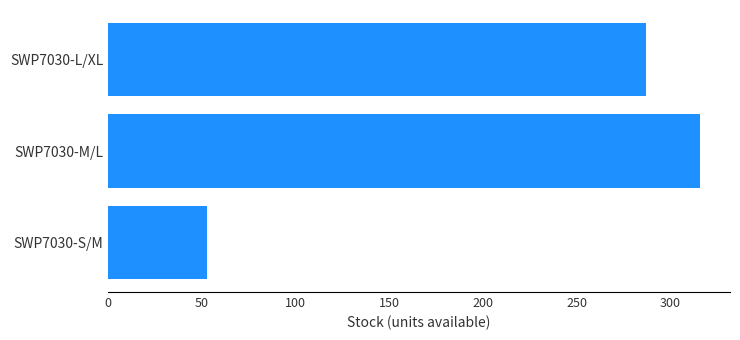

What is the difference between the values at SWP7030-S/M and SWP7030-M/L?

263